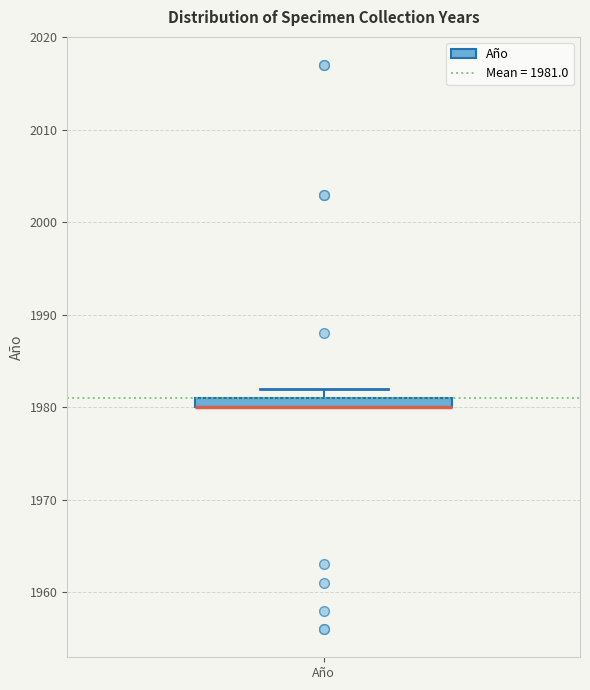

Where is the lower edge of the box for Año on the y-axis? The values are not printed on the chart, so give them approximately, as read against the axis.

1980